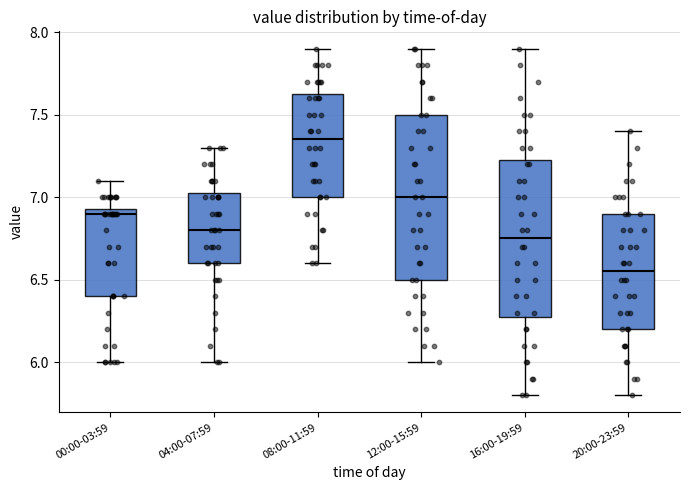

Which box has the highest median line?

08:00-11:59